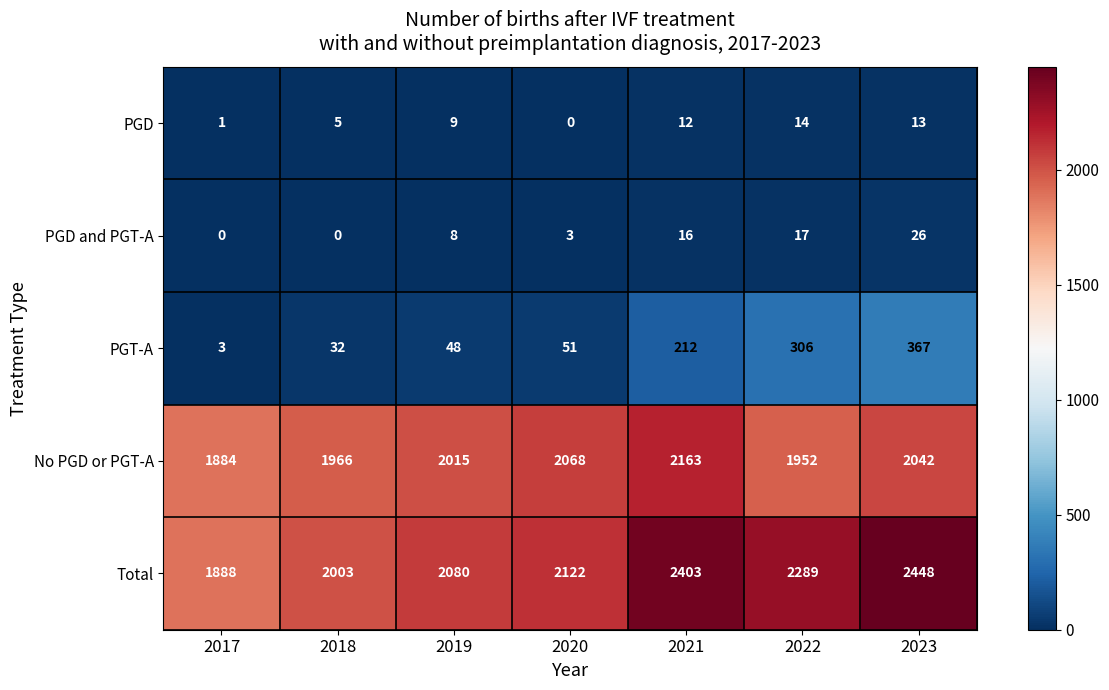

What is the difference between the PGD and PGT-A values at 2021 and 2018?

16